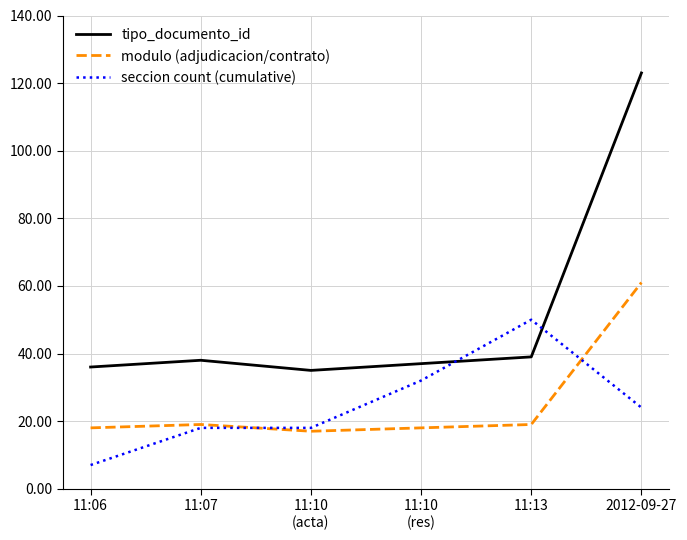

The modulo (adjudicacion/contrato) series shows 61 at 2012-09-27. True or false?

True